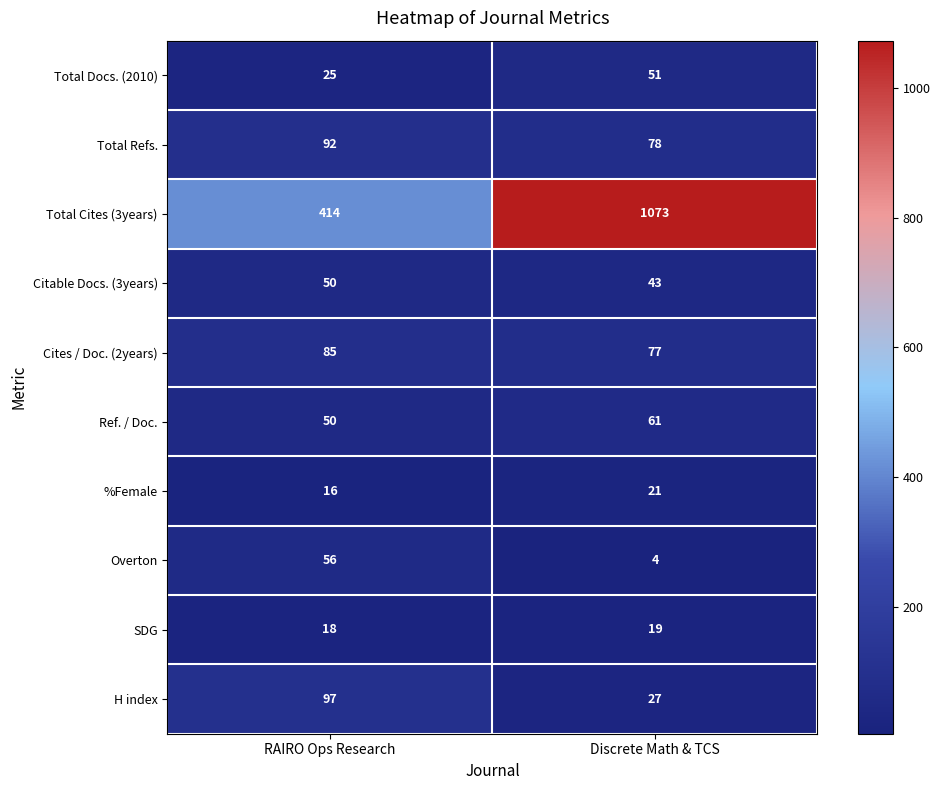

Reading left to right, extract all data points from this chart.

Total Docs. (2010): RAIRO Ops Research=25	Discrete Math & TCS=51
Total Refs.: RAIRO Ops Research=92	Discrete Math & TCS=78
Total Cites (3years): RAIRO Ops Research=414	Discrete Math & TCS=1073
Citable Docs. (3years): RAIRO Ops Research=50	Discrete Math & TCS=43
Cites / Doc. (2years): RAIRO Ops Research=85	Discrete Math & TCS=77
Ref. / Doc.: RAIRO Ops Research=50	Discrete Math & TCS=61
%Female: RAIRO Ops Research=16	Discrete Math & TCS=21
Overton: RAIRO Ops Research=56	Discrete Math & TCS=4
SDG: RAIRO Ops Research=18	Discrete Math & TCS=19
H index: RAIRO Ops Research=97	Discrete Math & TCS=27